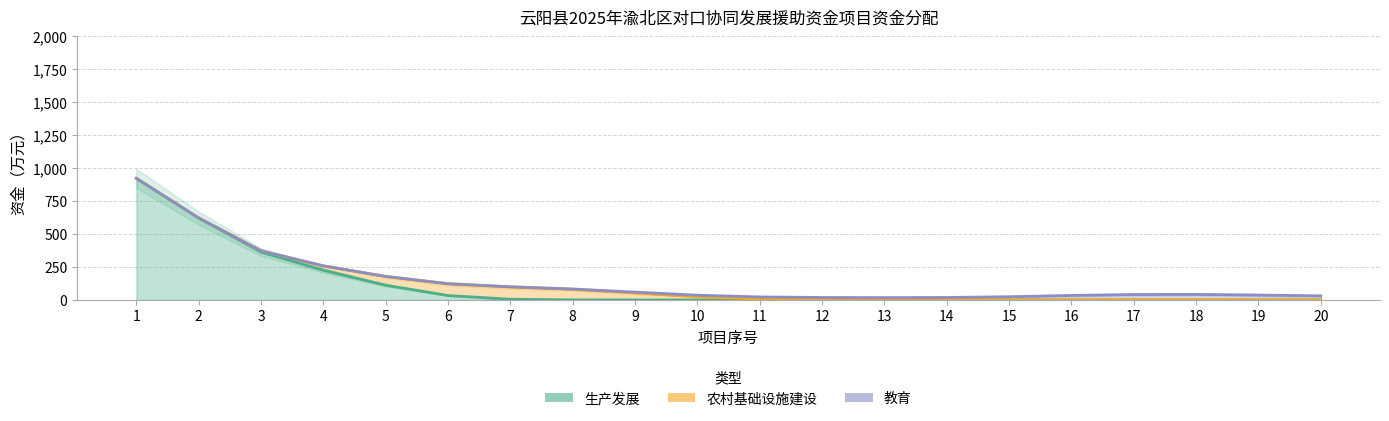

Between 11 and 13, which series saw the biggest shift?

生产发展